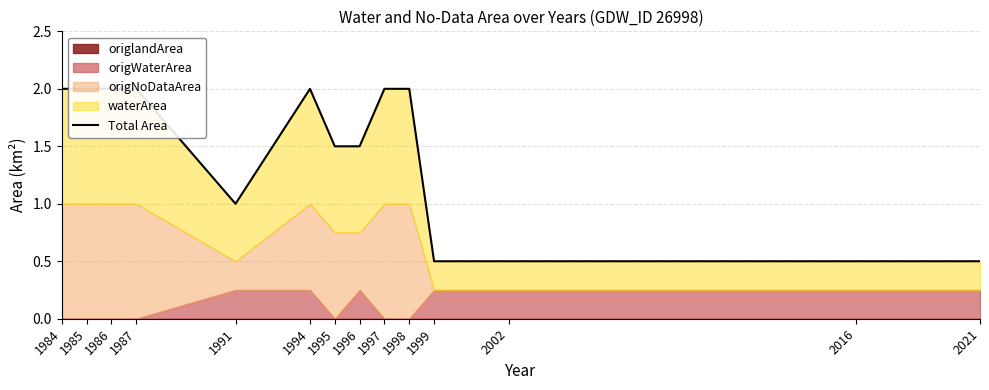

At which category does the chart reach its peak across all series?

1984